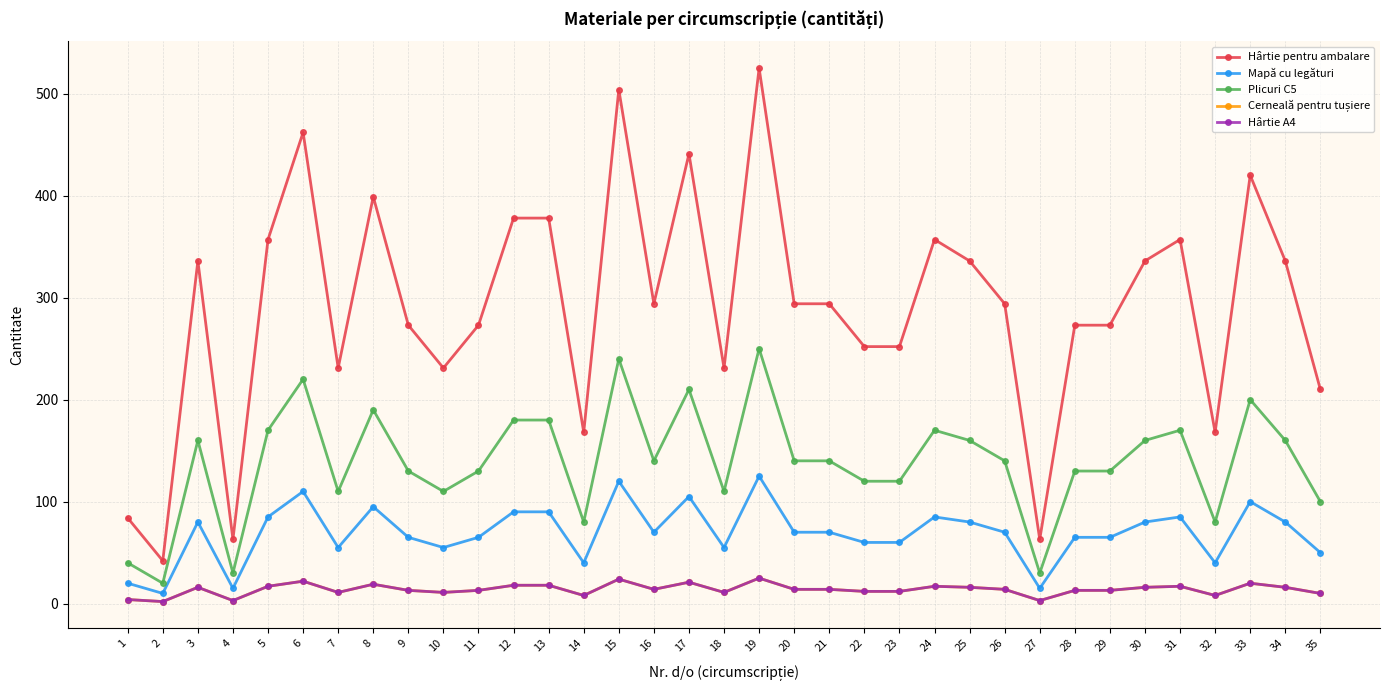

True or false: Hârtie A4 and Mapă cu legături cross at least once.

False